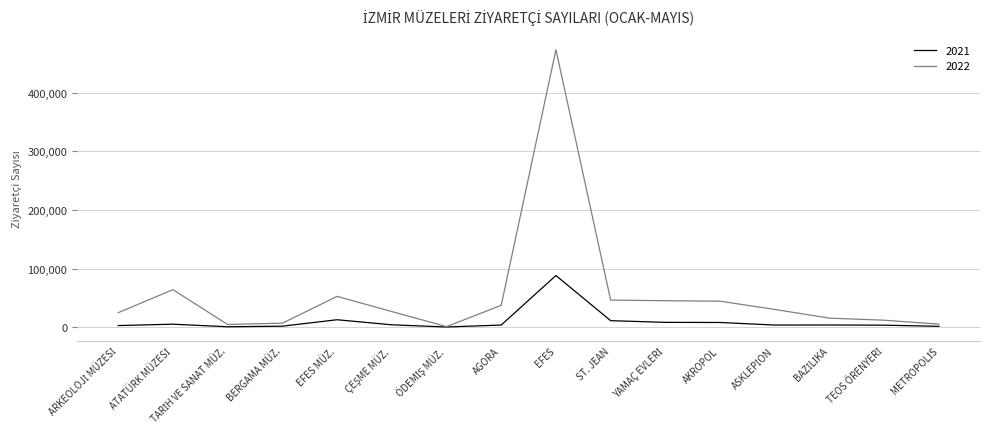

Which label corresponds to the largest value in the chart?

EFES